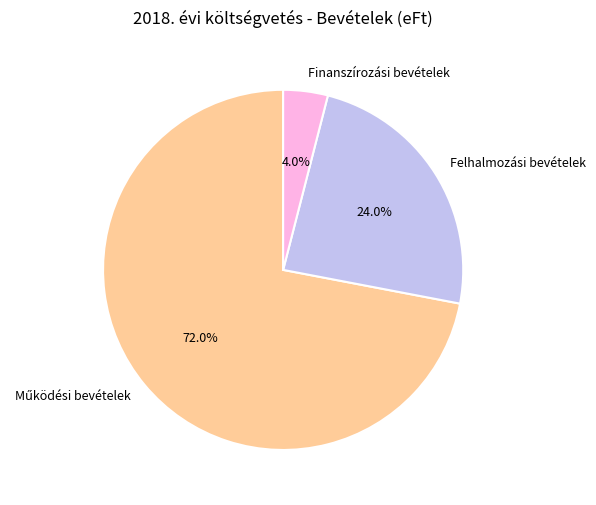

What is the smallest slice in the pie chart?

Finanszírozási bevételek